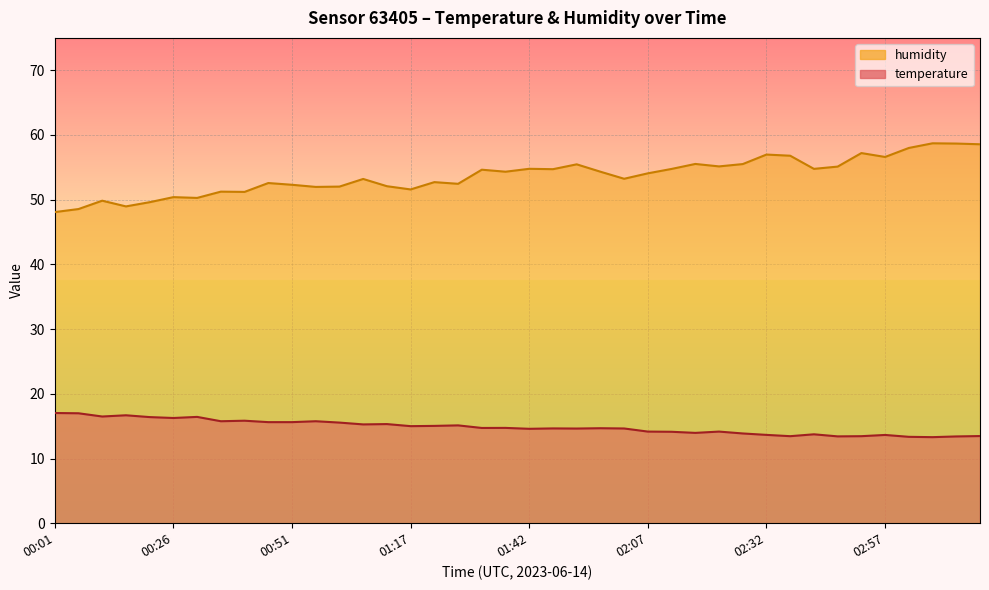

What is the maximum value for humidity?

58.7